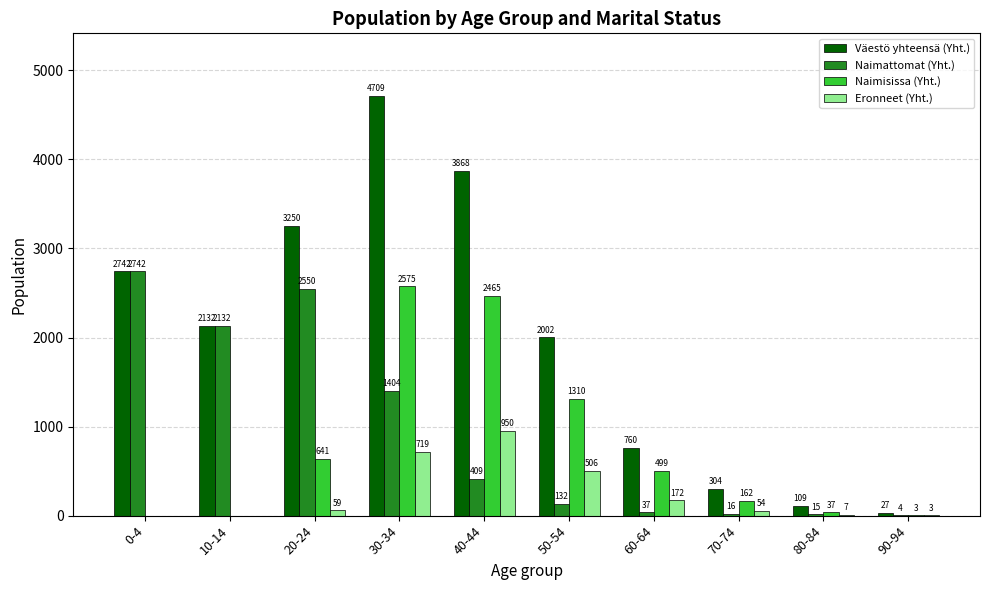

How many groups of bars are there?

10